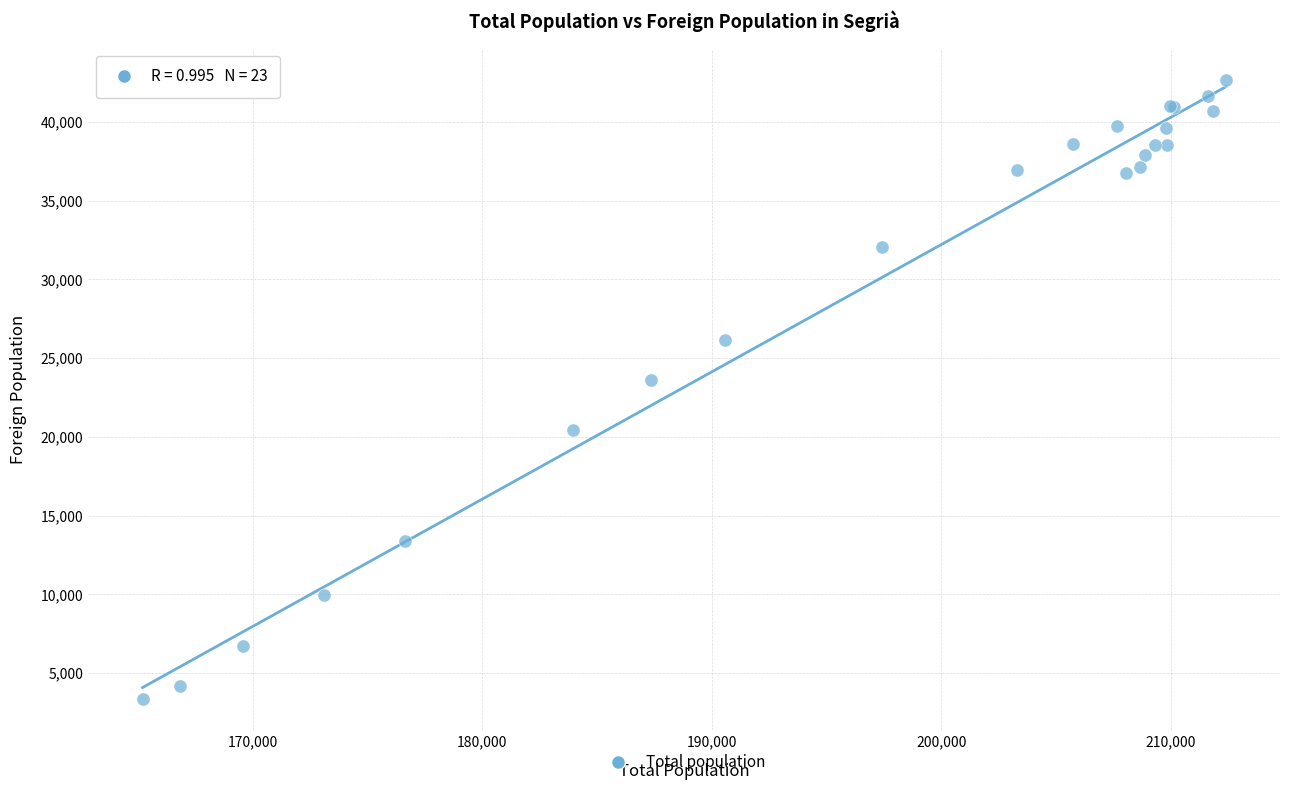

What Y value in the scatter plot is closest to 23012?

23606